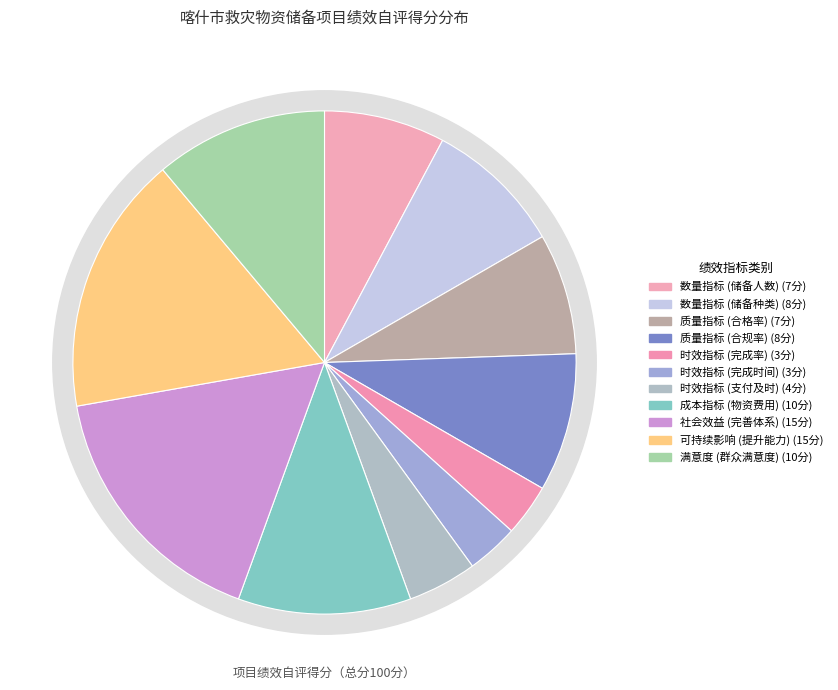

To the nearest percent, what portion does 产出指标-质量指标(储备物资质量合格率) represent?

8%